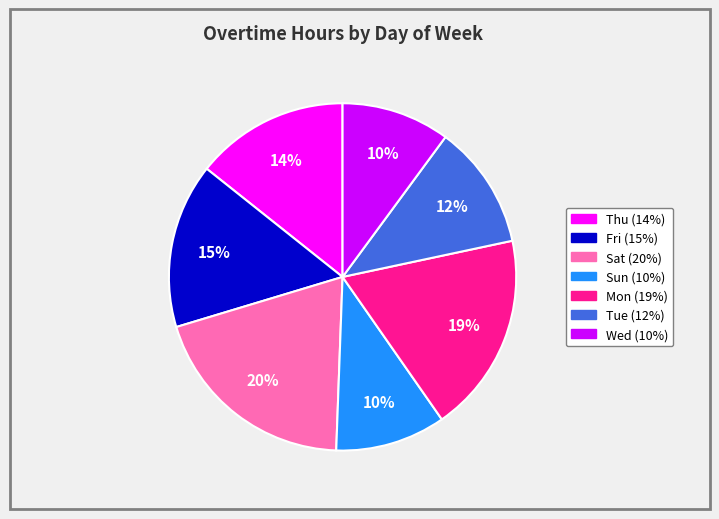

To the nearest percent, what portion does Wed represent?

10%